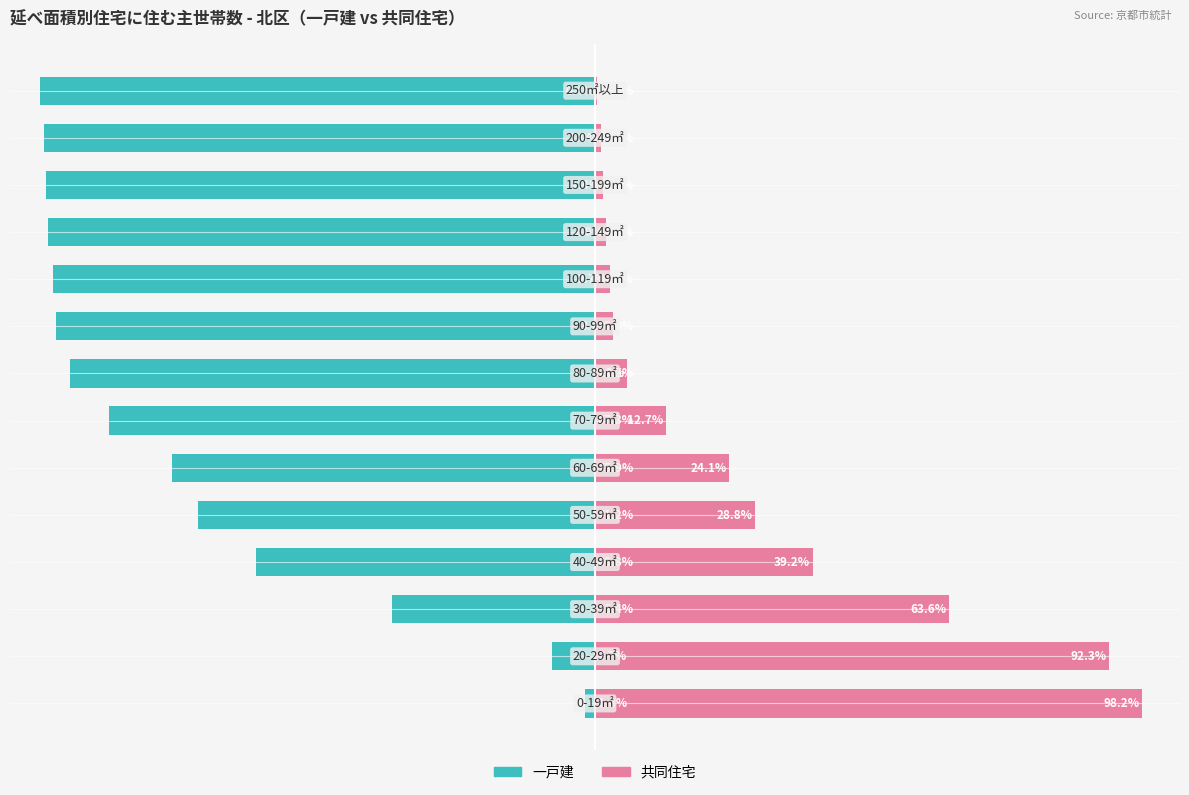

Read the 共同住宅 value at 6.

12.7